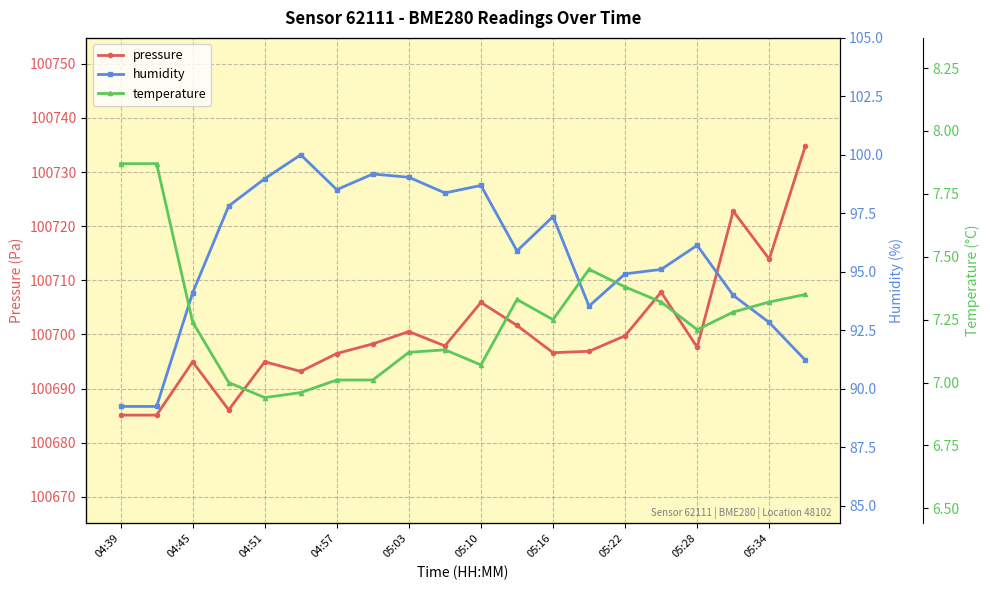

The value of pressure at 05:10 is 100705.9. True or false?

True